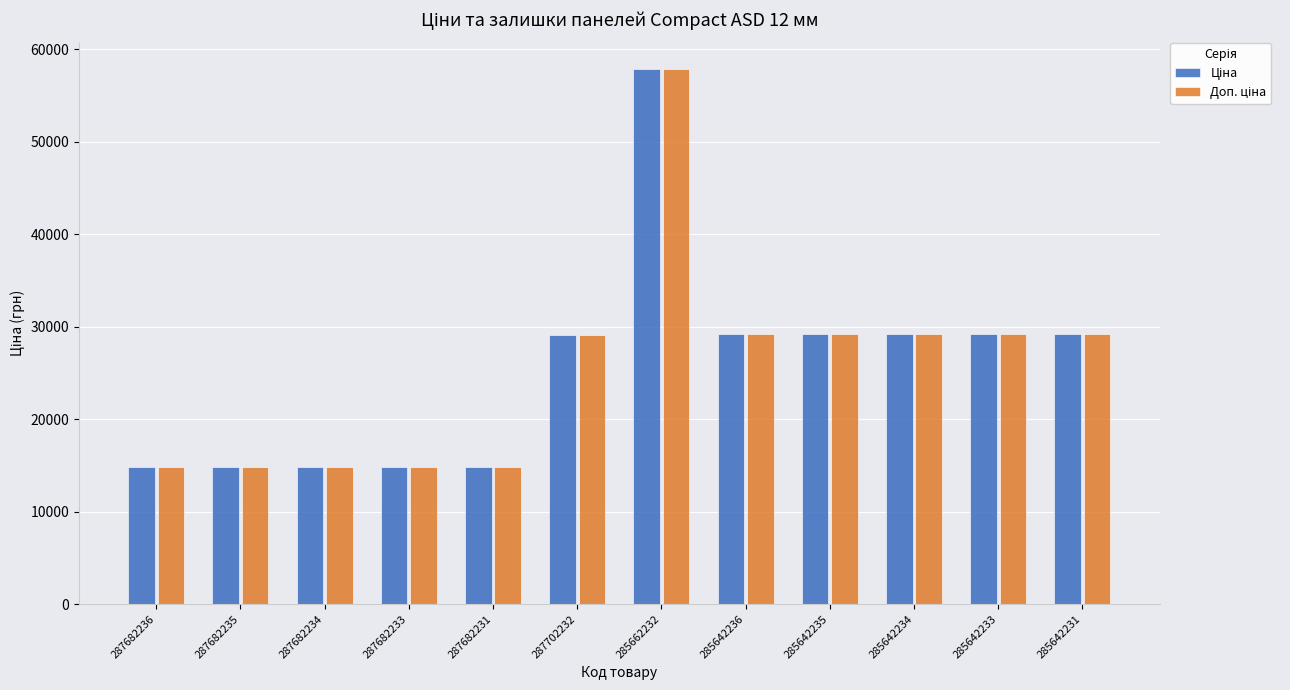

How many bars are there in total?

24